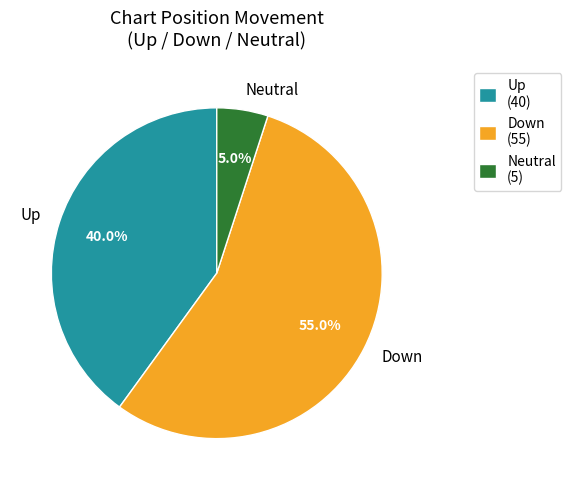

How much of the chart is everything except Up?

60.0%